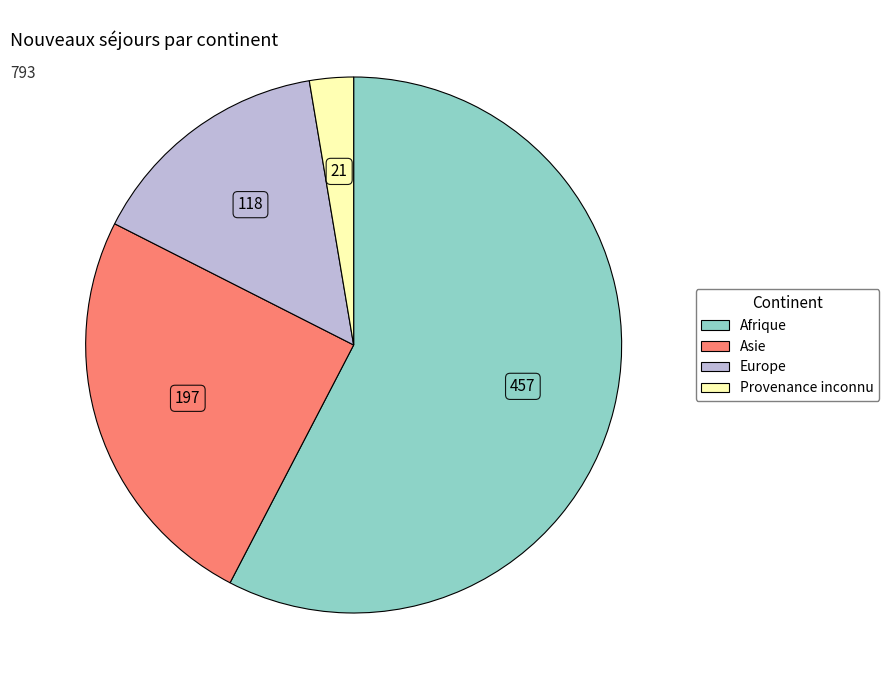

Rank the categories by value from highest to lowest.

Afrique, Asie, Europe, Provenance inconnu